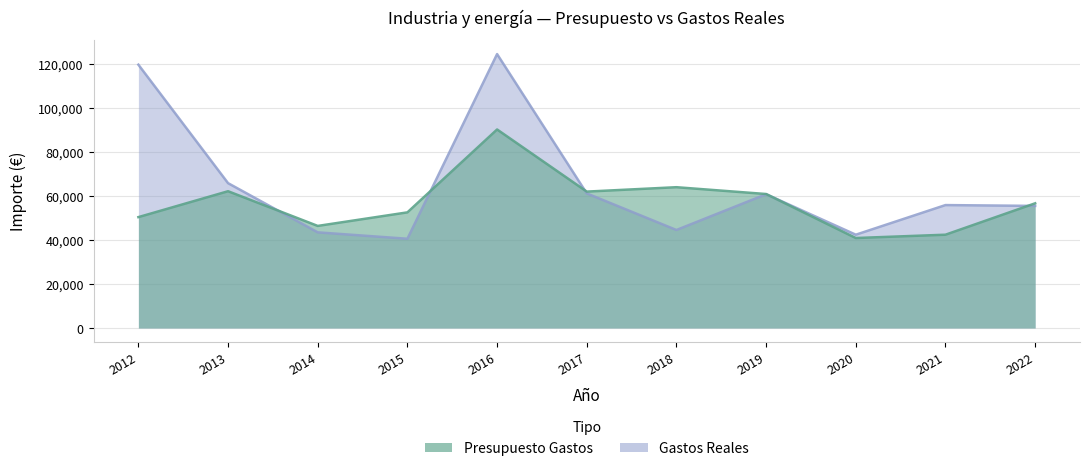

After their last crossing, which series has the higher values: Presupuesto Gastos or Gastos Reales?

Presupuesto Gastos